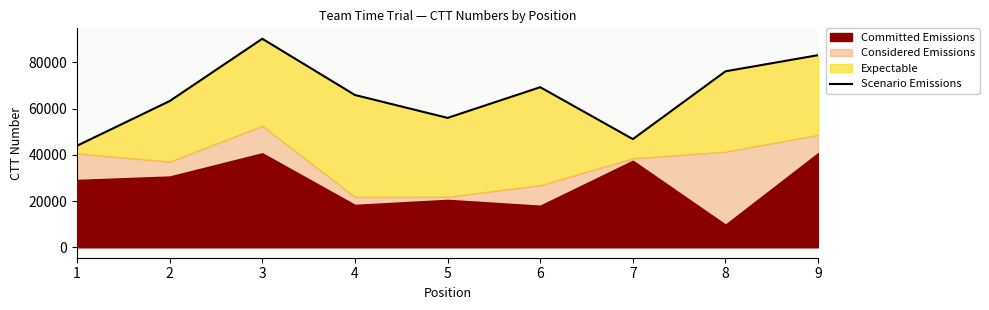

What is the average value?

66048